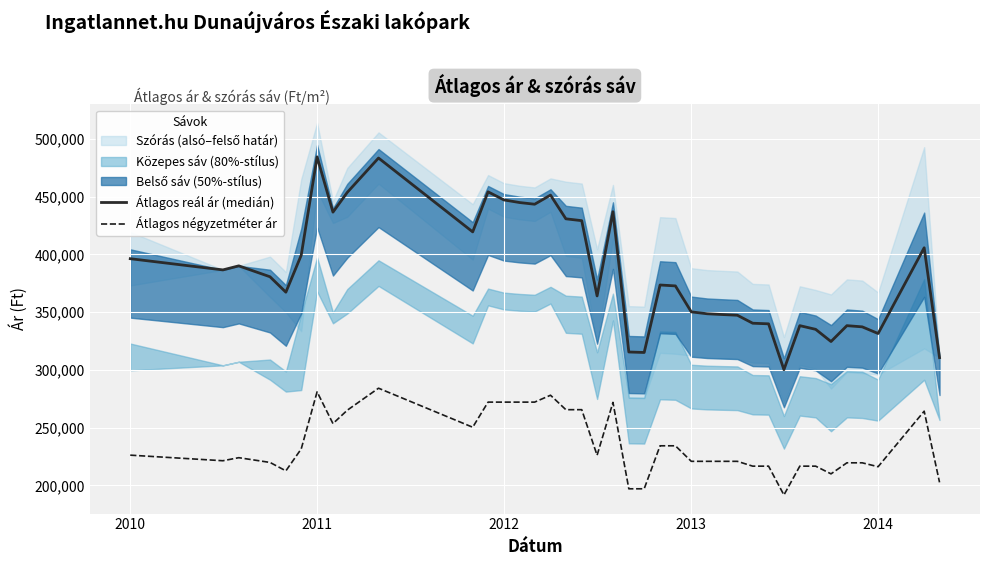

What is the highest value of the Átlagos reál ár (medián) series?

484338